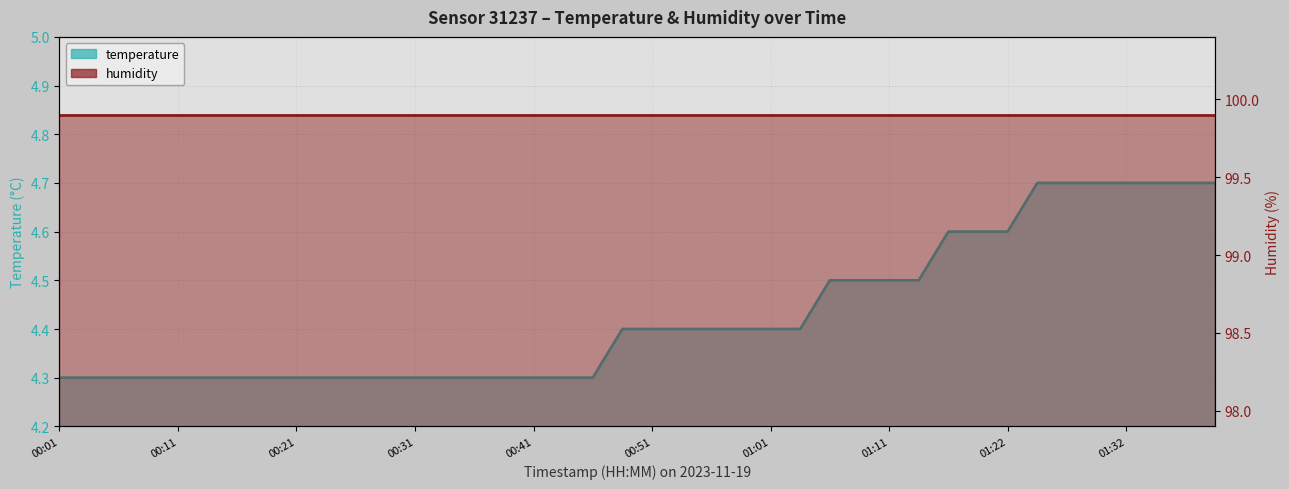

Reading left to right, what are all the values shown in this chart?

00:01=4.3	00:04=4.3	00:06=4.3	00:09=4.3	00:11=4.3	00:14=4.3	00:16=4.3	00:19=4.3	00:21=4.3	00:24=4.3	00:26=4.3	00:29=4.3	00:31=4.3	00:34=4.3	00:36=4.3	00:39=4.3	00:41=4.3	00:44=4.3	00:46=4.3	00:49=4.4	00:51=4.4	00:54=4.4	00:56=4.4	00:59=4.4	01:01=4.4	01:04=4.4	01:06=4.5	01:09=4.5	01:11=4.5	01:14=4.5	01:17=4.6	01:19=4.6	01:22=4.6	01:24=4.7	01:27=4.7	01:29=4.7	01:32=4.7	01:34=4.7	01:37=4.7	01:39=4.7